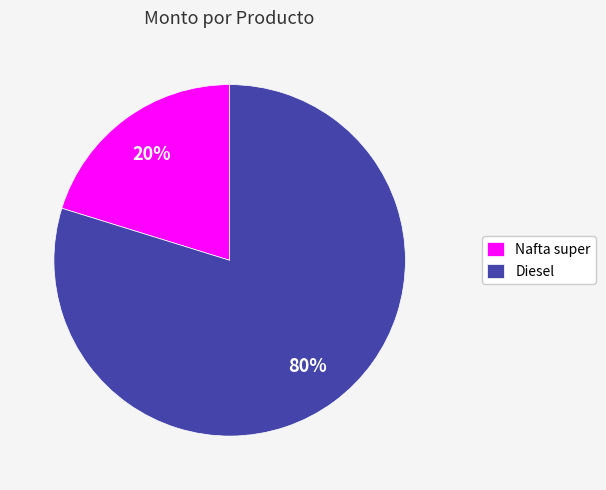

What is the smallest slice in the pie chart?

Nafta super